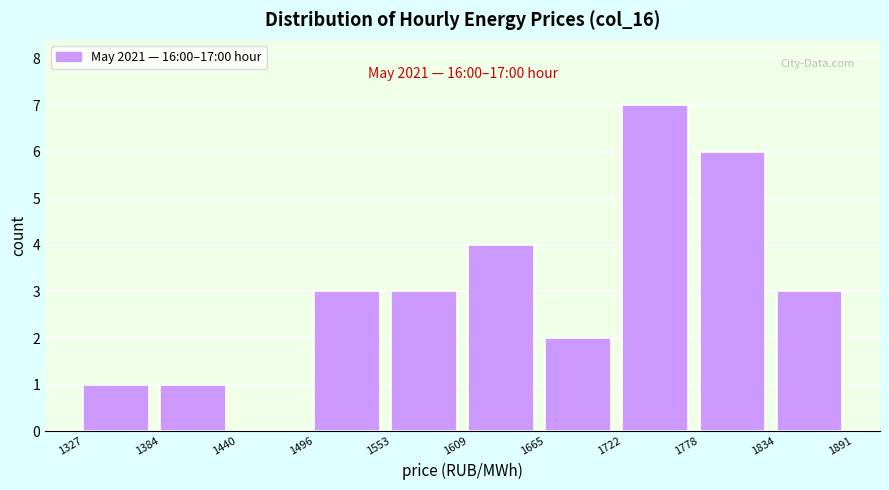

Over which range of the x-axis is the bar tallest?

1722 to 1778